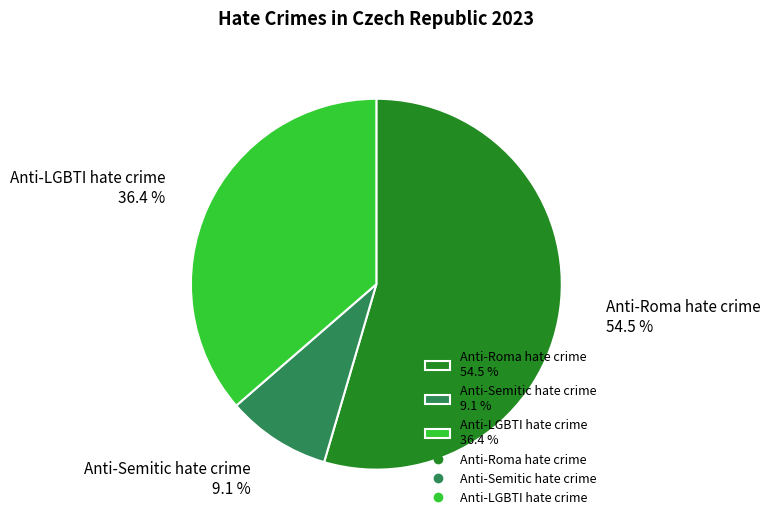

How many slices are in this pie chart?

3